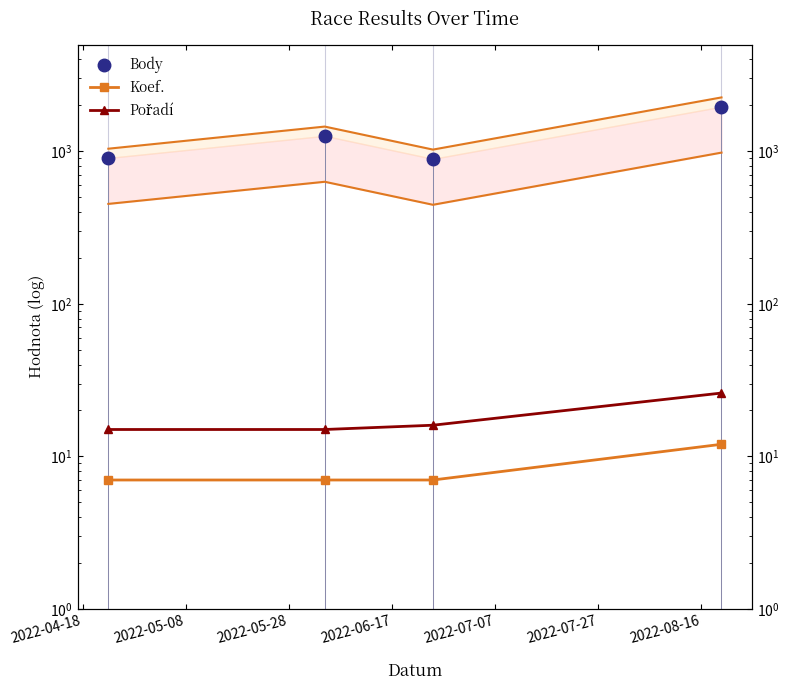

Read the Pořadí value at 2022-05-08, to the nearest 5.

15